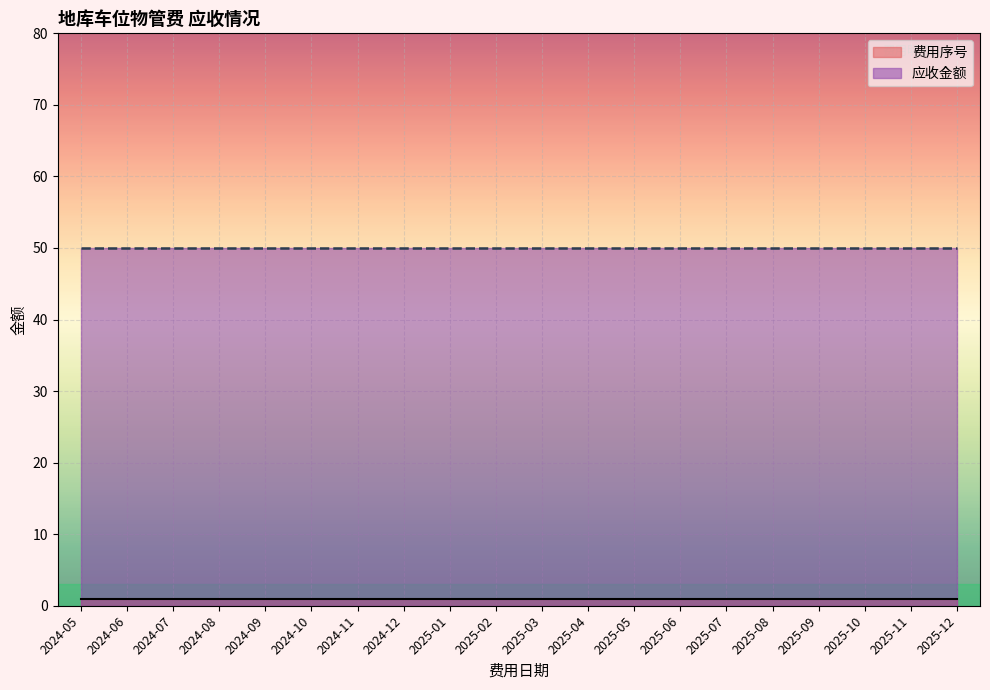

List the labels in order of 应收金额 value, largest first.

2024-05, 2024-06, 2024-07, 2024-08, 2024-09, 2024-10, 2024-11, 2024-12, 2025-01, 2025-02, 2025-03, 2025-04, 2025-05, 2025-06, 2025-07, 2025-08, 2025-09, 2025-10, 2025-11, 2025-12